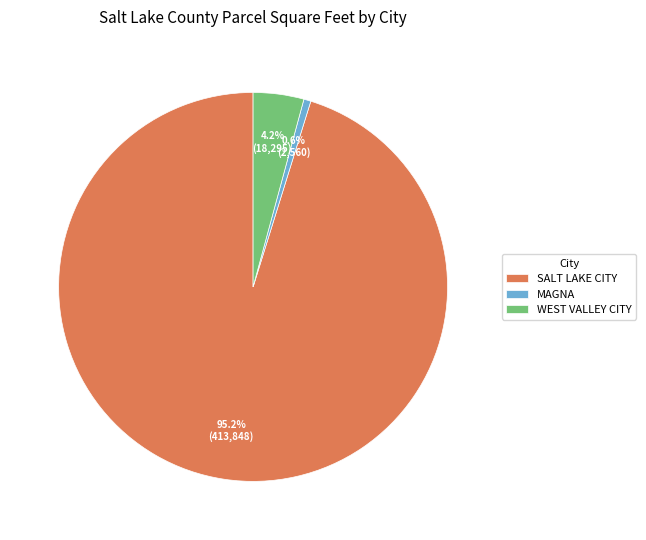

To the nearest percent, what is the average slice percentage?

33%